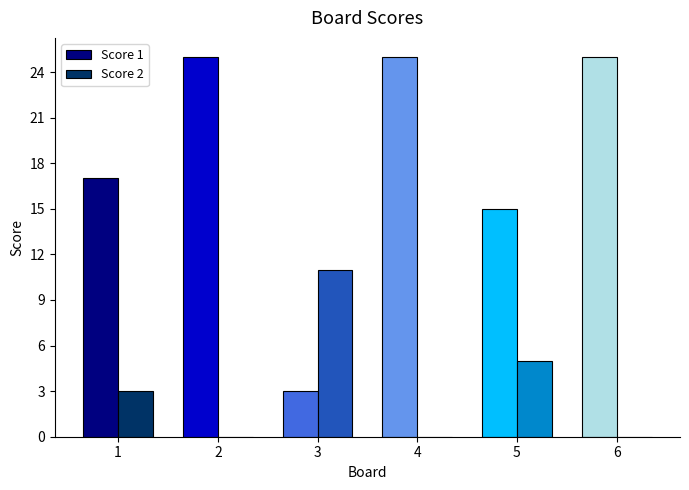

What is the difference between the Score 2 values at 1 and 3?

8